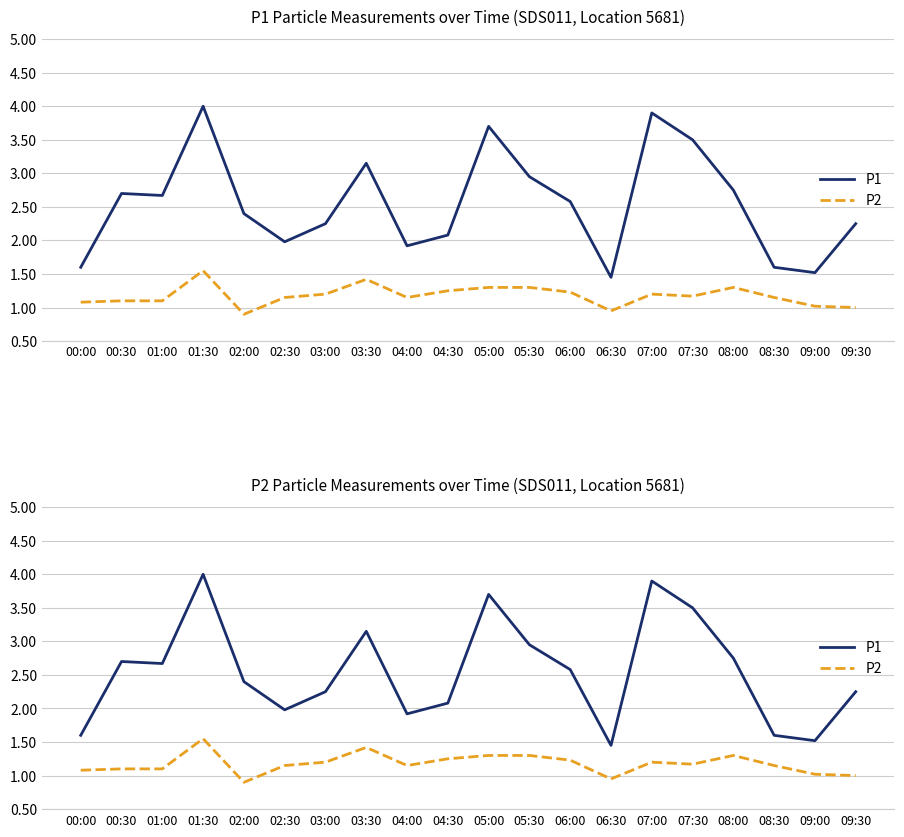

Rank the categories by P2 value from highest to lowest.

01:30, 03:30, 05:00, 05:30, 08:00, 04:30, 06:00, 03:00, 07:00, 07:30, 02:30, 04:00, 08:30, 00:30, 01:00, 00:00, 09:00, 09:30, 06:30, 02:00